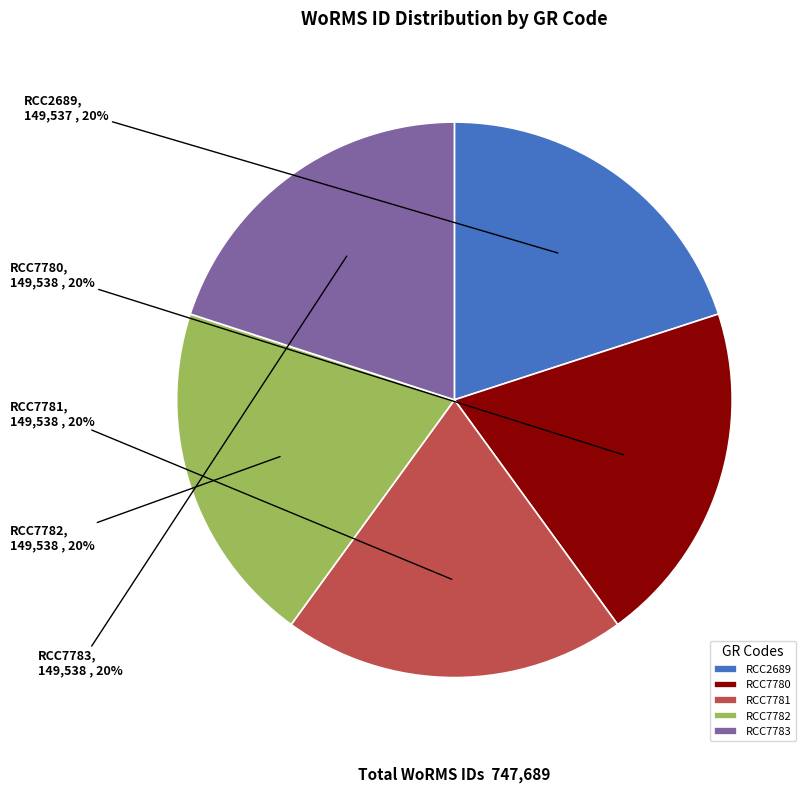

Is the sum of RCC7783 and RCC7782 greater than half?

No